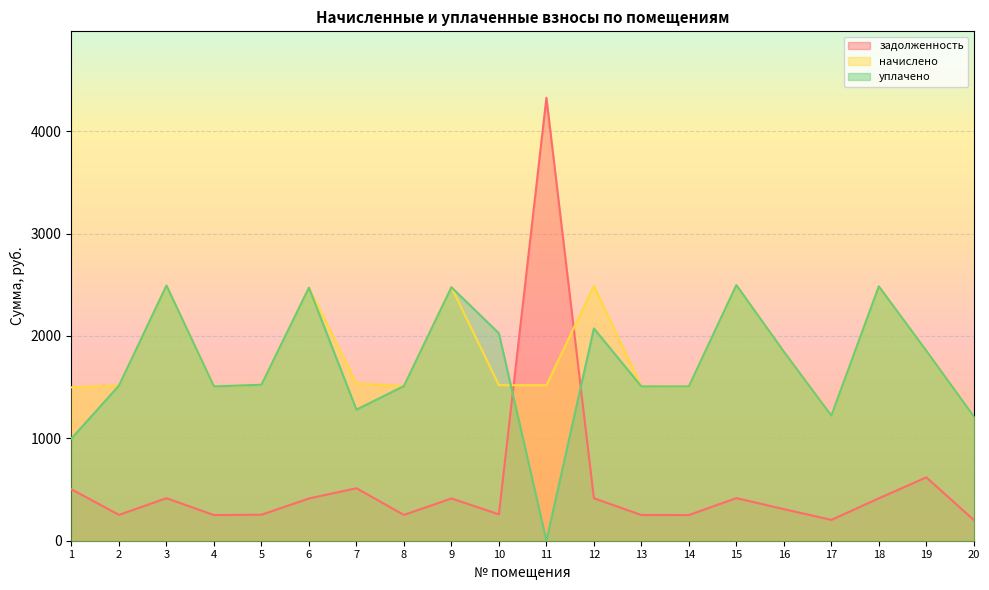

Between 11 and 16, which series saw the biggest shift?

задолженность